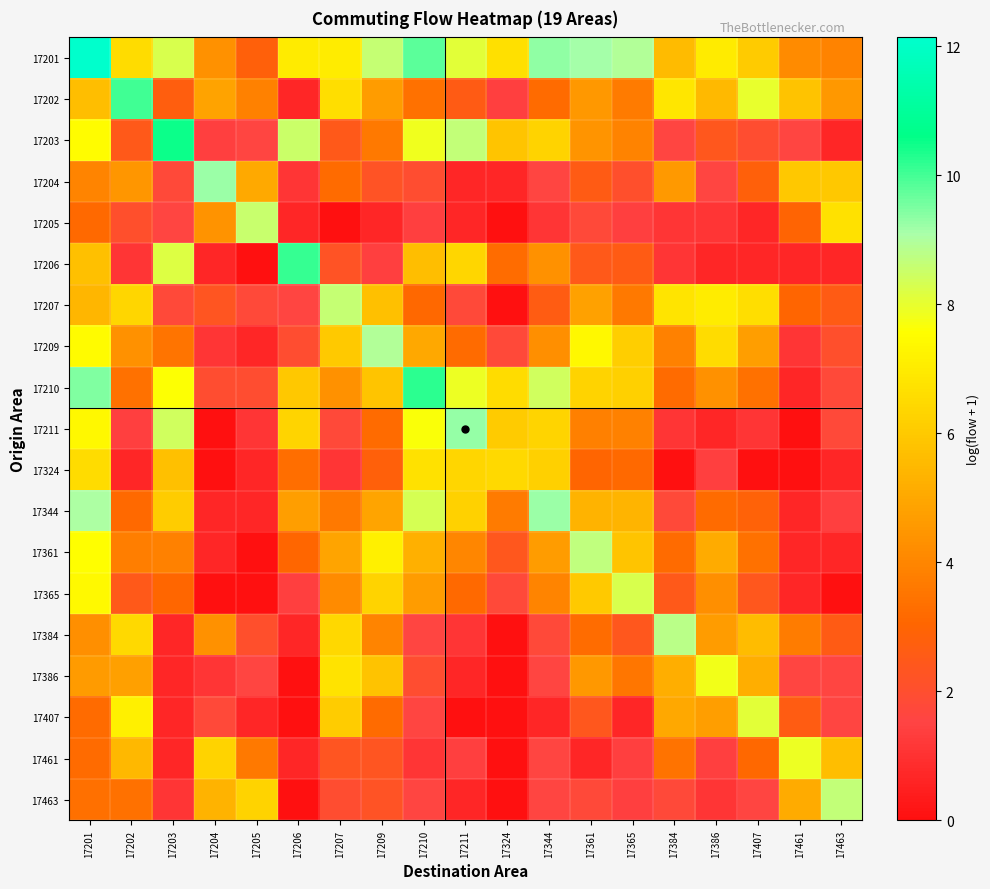

Reading right to left, transcribe all the data shown in this chart.

17201: 17463=3.9	17461=4.1	17407=6.1	17386=7.0	17384=5.6	17365=9.0	17361=9.1	17344=9.3	17324=6.6	17211=8.1	17210=9.8	17209=8.6	17207=7.0	17206=7.0	17205=2.8	17204=4.3	17203=8.3	17202=6.5	17201=12.1
17202: 17463=4.5	17461=5.8	17407=8.0	17386=5.5	17384=6.9	17365=3.7	17361=4.5	17344=3.2	17324=1.4	17211=2.6	17210=3.4	17209=4.7	17207=6.6	17206=0.7	17205=3.9	17204=4.9	17203=2.7	17202=10.0	17201=5.7
17203: 17463=0.7	17461=1.6	17407=1.9	17386=2.4	17384=1.6	17365=3.9	17361=4.4	17344=6.3	17324=5.8	17211=8.7	17210=7.8	17209=3.6	17207=2.5	17206=8.5	17205=1.6	17204=1.4	17203=10.5	17202=2.5	17201=7.5
17204: 17463=6.0	17461=5.9	17407=2.8	17386=1.6	17384=4.6	17365=2.1	17361=2.6	17344=1.6	17324=0.7	17211=0.7	17210=1.9	17209=2.2	17207=3.2	17206=1.1	17205=5.0	17204=9.2	17203=1.8	17202=4.5	17201=4.0
17205: 17463=6.7	17461=2.9	17407=0.7	17386=1.1	17384=1.1	17365=1.4	17361=1.8	17344=1.1	17324=0.0	17211=0.7	17210=1.4	17209=0.7	17207=0.0	17206=0.7	17205=8.6	17204=4.4	17203=1.6	17202=2.1	17201=3.1
17206: 17463=0.7	17461=0.7	17407=0.7	17386=0.7	17384=1.1	17365=2.6	17361=2.5	17344=4.4	17324=3.3	17211=6.4	17210=5.7	17209=1.4	17207=2.2	17206=10.1	17205=0.0	17204=0.7	17203=8.2	17202=1.1	17201=5.7
17207: 17463=2.6	17461=3.0	17407=6.6	17386=7.1	17384=6.8	17365=3.6	17361=4.8	17344=2.6	17324=0.0	17211=1.8	17210=3.1	17209=5.7	17207=8.6	17206=1.6	17205=1.8	17204=2.3	17203=1.8	17202=6.4	17201=5.4
17209: 17463=2.1	17461=1.1	17407=4.7	17386=6.6	17384=3.9	17365=6.2	17361=7.4	17344=4.3	17324=1.8	17211=3.2	17210=5.0	17209=8.9	17207=6.0	17206=1.9	17205=0.7	17204=1.1	17203=3.5	17202=4.4	17201=7.5
17210: 17463=1.8	17461=0.7	17407=3.4	17386=4.4	17384=3.2	17365=6.2	17361=6.3	17344=8.4	17324=6.5	17211=7.9	17210=10.2	17209=5.8	17207=4.4	17206=6.0	17205=1.9	17204=1.9	17203=7.6	17202=3.4	17201=9.4
17211: 17463=1.8	17461=0.0	17407=1.1	17386=0.7	17384=1.1	17365=3.9	17361=3.8	17344=6.3	17324=6.0	17211=9.3	17210=7.7	17209=3.2	17207=1.8	17206=6.3	17205=1.1	17204=0.0	17203=8.4	17202=1.4	17201=7.4
17324: 17463=0.7	17461=0.0	17407=0.0	17386=1.4	17384=0.0	17365=3.1	17361=3.0	17344=6.2	17324=6.5	17211=6.4	17210=6.7	17209=2.8	17207=1.1	17206=3.3	17205=0.7	17204=0.0	17203=5.7	17202=0.7	17201=6.6
17344: 17463=1.4	17461=0.7	17407=2.9	17386=3.2	17384=1.8	17365=5.4	17361=5.3	17344=9.2	17324=3.7	17211=6.2	17210=8.3	17209=4.9	17207=3.6	17206=4.7	17205=0.7	17204=0.7	17203=6.1	17202=3.1	17201=9.0
17361: 17463=0.7	17461=0.7	17407=3.4	17386=5.1	17384=3.2	17365=5.8	17361=8.7	17344=4.7	17324=2.4	17211=4.0	17210=5.3	17209=7.1	17207=4.9	17206=3.0	17205=0.0	17204=0.7	17203=3.9	17202=3.8	17201=7.6
17365: 17463=0.0	17461=0.7	17407=2.4	17386=4.3	17384=2.5	17365=8.3	17361=6.0	17344=4.0	17324=1.8	17211=3.1	17210=4.7	17209=6.3	17207=4.2	17206=1.4	17205=0.0	17204=0.0	17203=3.0	17202=2.5	17201=7.4
17384: 17463=2.6	17461=3.7	17407=5.6	17386=4.7	17384=8.8	17365=2.4	17361=3.3	17344=1.8	17324=0.0	17211=1.1	17210=1.6	17209=4.0	17207=6.4	17206=0.7	17205=2.1	17204=4.3	17203=0.7	17202=6.5	17201=4.3
17386: 17463=1.6	17461=1.6	17407=5.2	17386=7.8	17384=5.2	17365=3.5	17361=4.5	17344=1.6	17324=0.0	17211=0.7	17210=1.9	17209=5.8	17207=6.8	17206=0.0	17205=1.6	17204=1.1	17203=0.7	17202=4.8	17201=4.6
17407: 17463=1.6	17461=2.6	17407=8.1	17386=4.7	17384=5.0	17365=0.7	17361=2.4	17344=0.7	17324=0.0	17211=0.0	17210=1.6	17209=3.2	17207=6.1	17206=0.0	17205=0.7	17204=1.8	17203=0.7	17202=7.2	17201=3.2
17461: 17463=5.7	17461=7.9	17407=3.1	17386=1.4	17384=3.4	17365=1.4	17361=0.7	17344=1.6	17324=0.0	17211=1.4	17210=1.1	17209=2.3	17207=2.3	17206=0.7	17205=3.6	17204=6.3	17203=0.7	17202=5.5	17201=3.2
17463: 17463=8.6	17461=5.1	17407=1.6	17386=1.1	17384=1.8	17365=1.4	17361=1.8	17344=1.6	17324=0.0	17211=0.7	17210=1.6	17209=2.2	17207=1.9	17206=0.0	17205=6.3	17204=5.3	17203=1.1	17202=3.4	17201=3.3